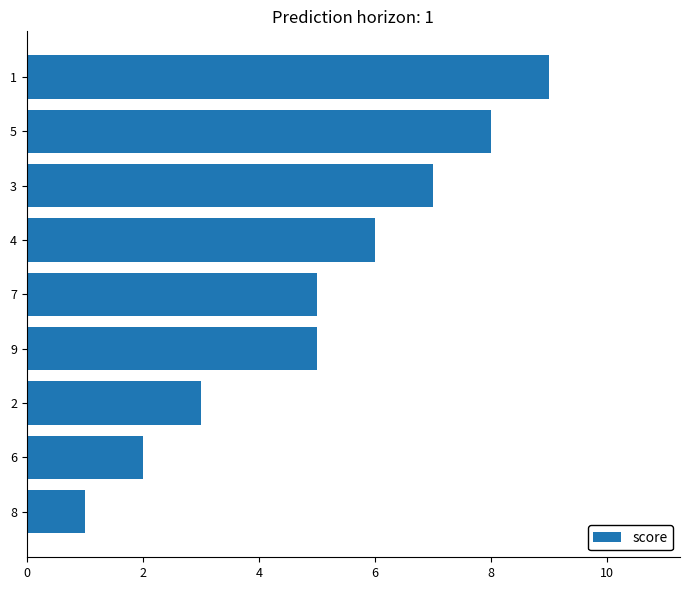

How many data points does each series have?

9